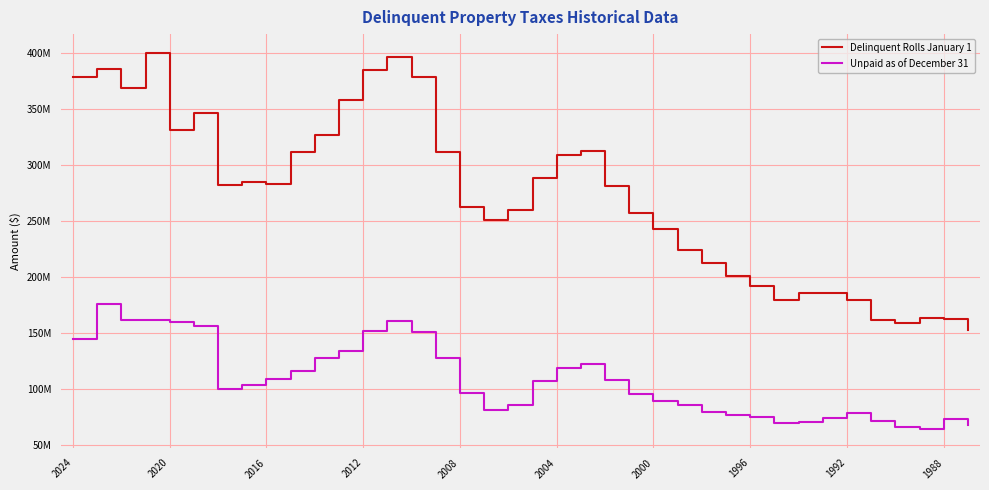

Reading left to right, list all the values displayed in this chart.

Delinquent Rolls January 1: 378639152.7	385459394.0	368731556.1	400228146.1	331005574.4	346294028.5	281819546.9	284633341.0	283335032.4	311508970.9	326875935.2	357902866.1	385371760.7	396902656.0	378598540.4	311733416.9	262706079.0	250974344.0	260201325.0	288350289.0	309249658.0	312264006.0	281445602.0	257027182.0	242503308.0	224206311.0	212851962.0	201185069.0	191969432.4	179258794.0	185894647.3	185367208.0	179675832.0	161125041.0	159299660.0	162942931.0	162717181.0	152893594.0
Unpaid as of December 31: 144691748.1	176266248.0	161948473.8	161701238.2	159487134.8	156163450.5	99938653.9	103421762.0	108486581.4	116141459.6	127247482.0	133988831.8	151852595.2	161109640.4	151264730.6	127722618.6	96748469.0	80750427.4	85418412.0	106878249.0	118293913.0	121814878.0	107941089.0	95421836.0	88776535.0	85728352.0	79088986.0	76903928.0	75208891.0	69943391.2	70840236.4	73588550.0	78162875.0	71486524.0	66066356.0	64228236.0	73517669.0	68147319.0